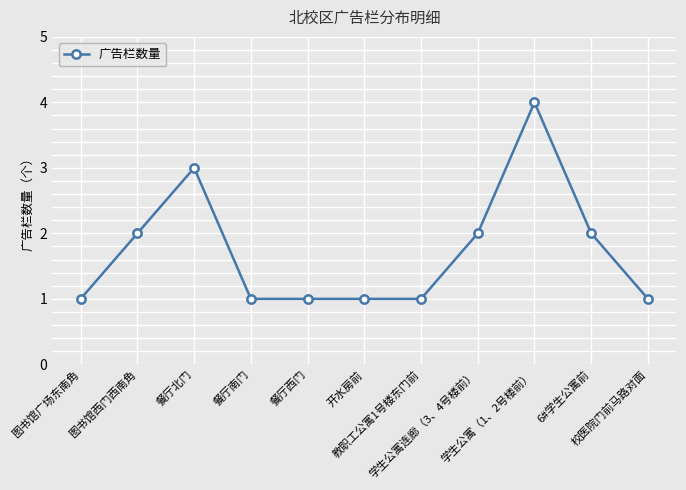

Reading right to left, list all the values displayed in this chart.

校医院门前马路对面=1	6#学生公寓前=2	学生公寓（1、2号楼前）=4	学生公寓连廊（3、4号楼前）=2	教职工公寓1号楼东门前=1	开水房前=1	餐厅西门=1	餐厅南门=1	餐厅北门=3	图书馆西门西南角=2	图书馆广场东南角=1